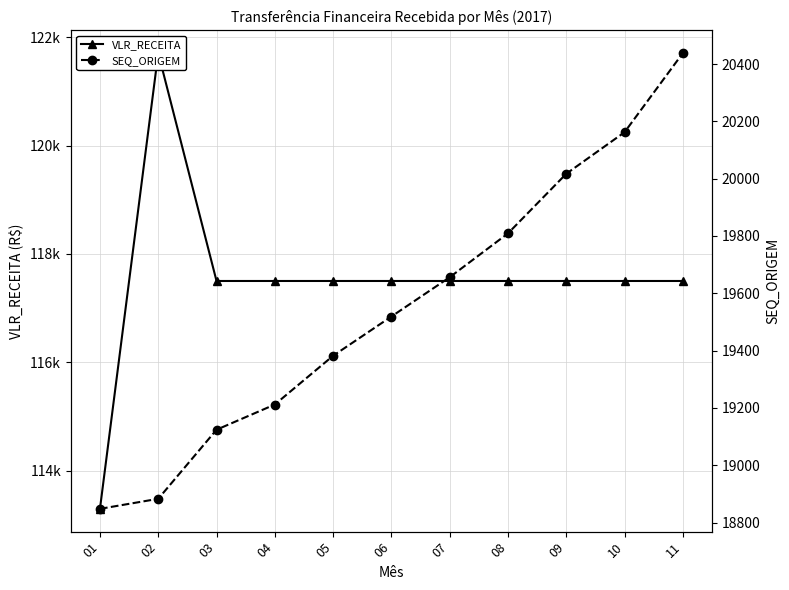

At which label is SEQ_ORIGEM closest to 19643?

07